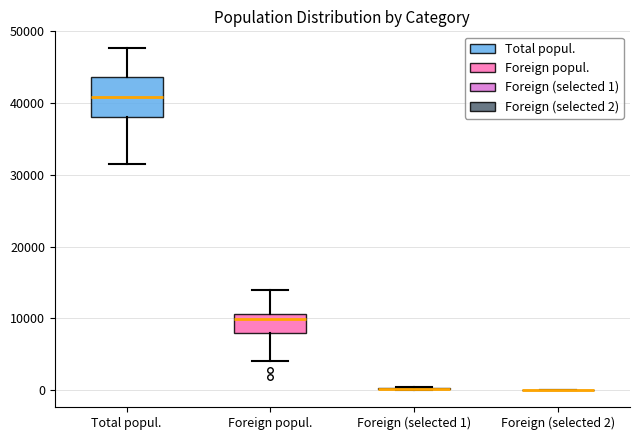

Where does the lower whisker of the box for Total popul. end on the y-axis? The values are not printed on the chart, so give them approximately, as read against the axis.

32000